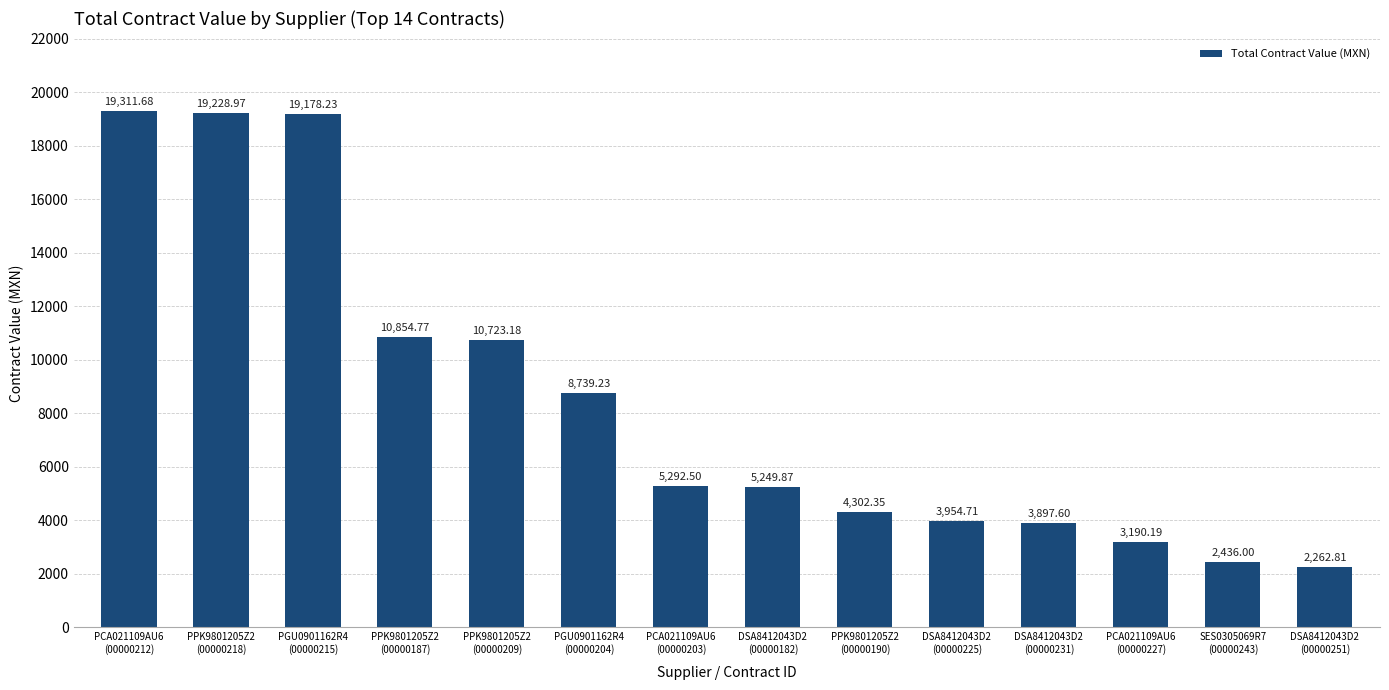

Are the bars grouped side by side (vs. stacked)?

No